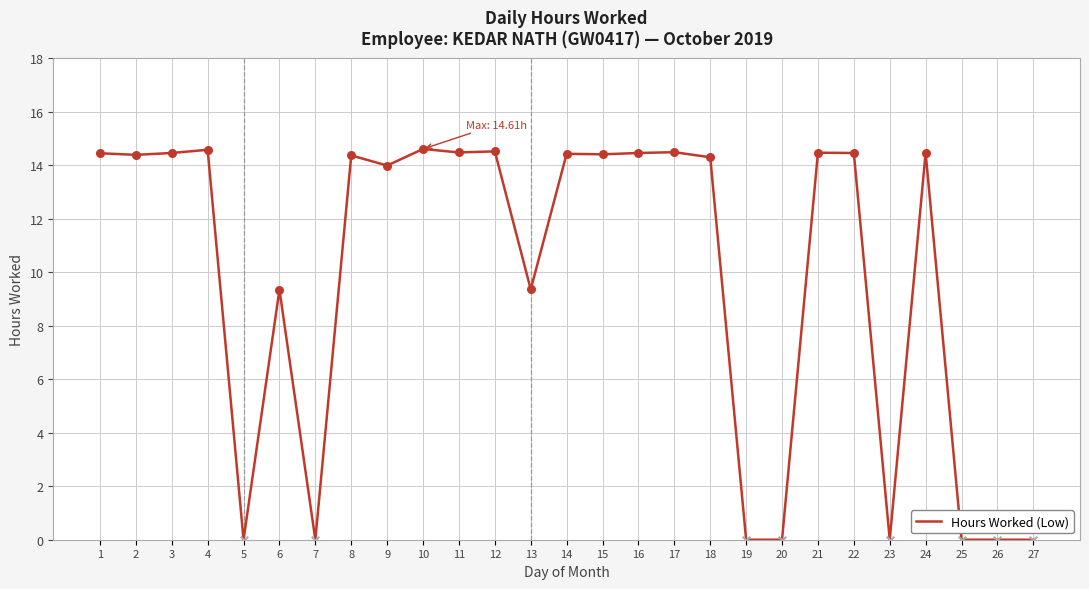

Which has a higher value, 19 or 9?

9